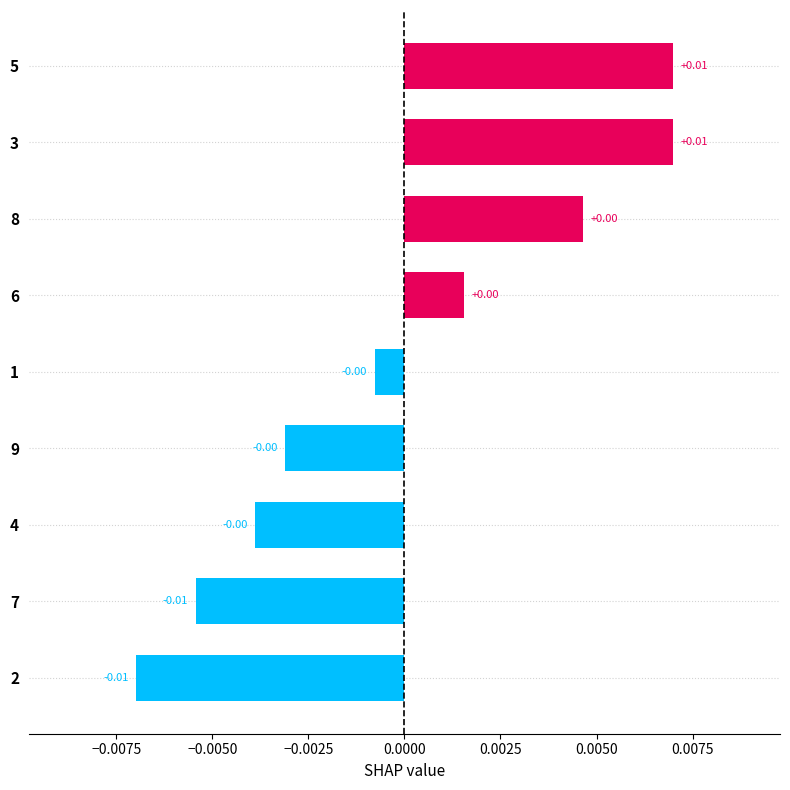

Between 9 and 7, which is larger?

9